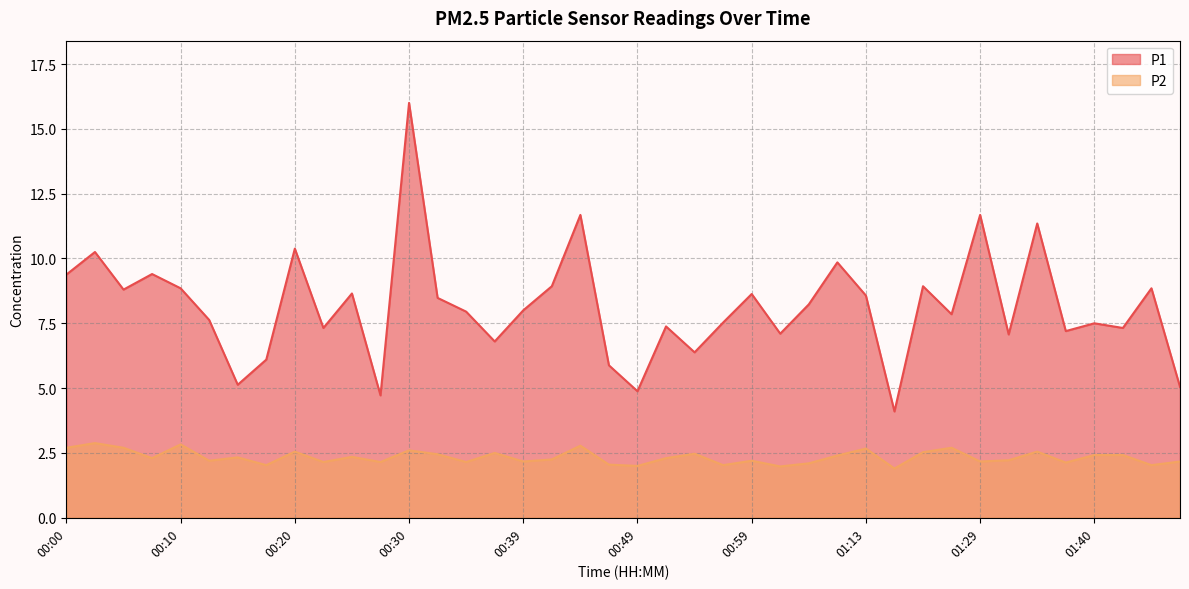

The value of P2 at 01:02 is 3.3. True or false?

False